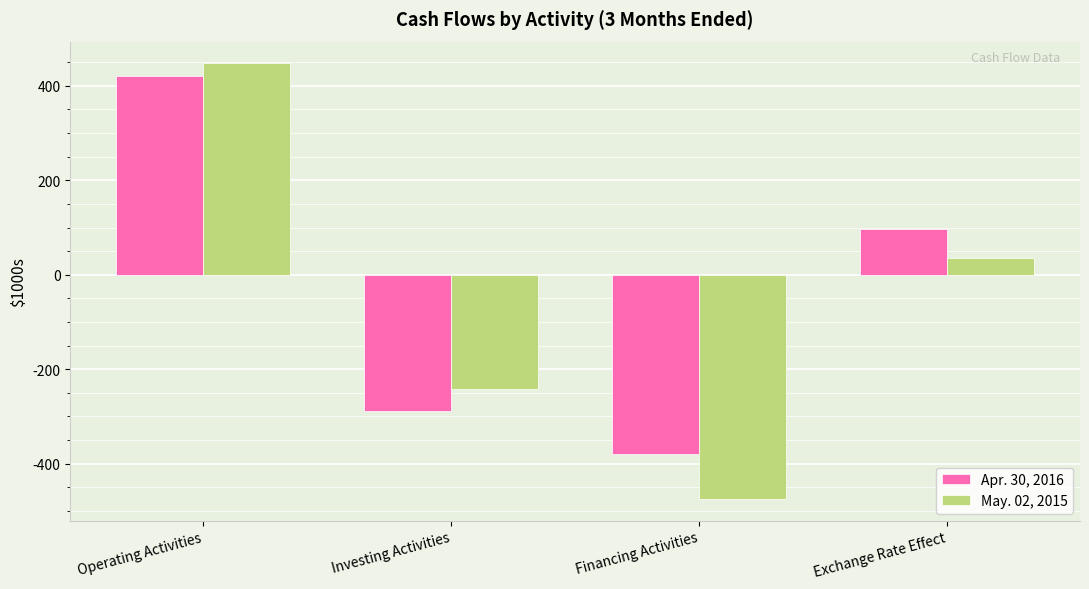

At which label does May. 02, 2015 reach its peak?

Operating Activities